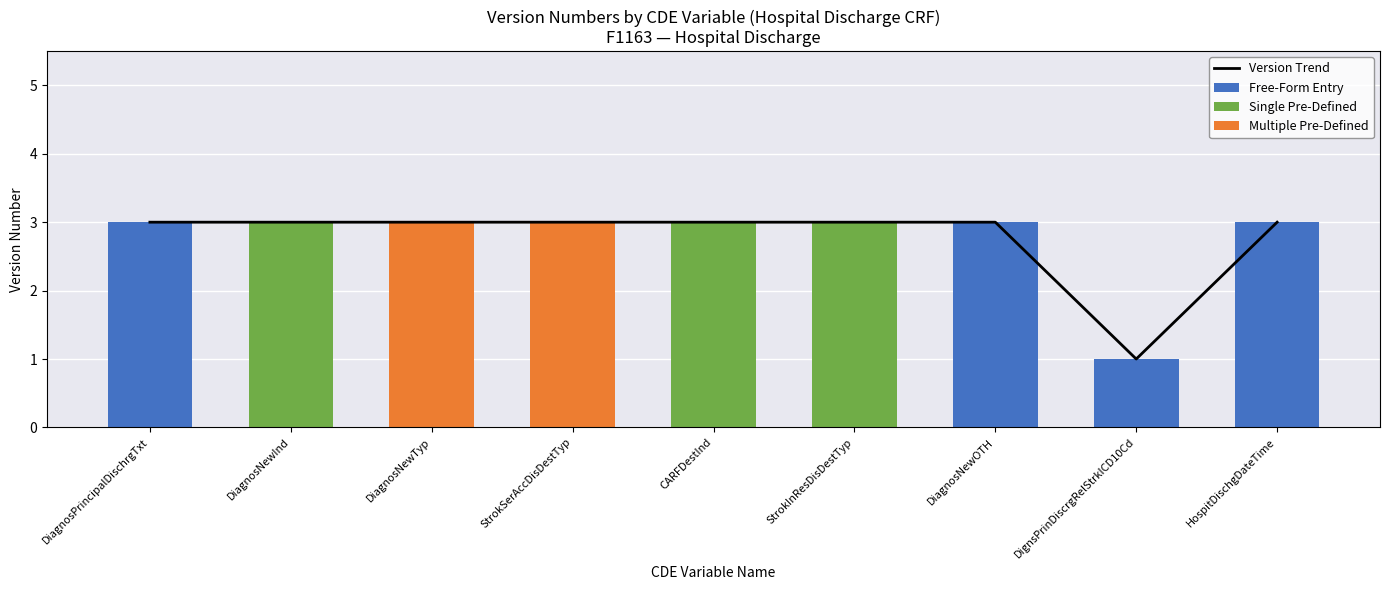

Is it true that Single Pre-Defined equals 4 at CARFDestInd?

False